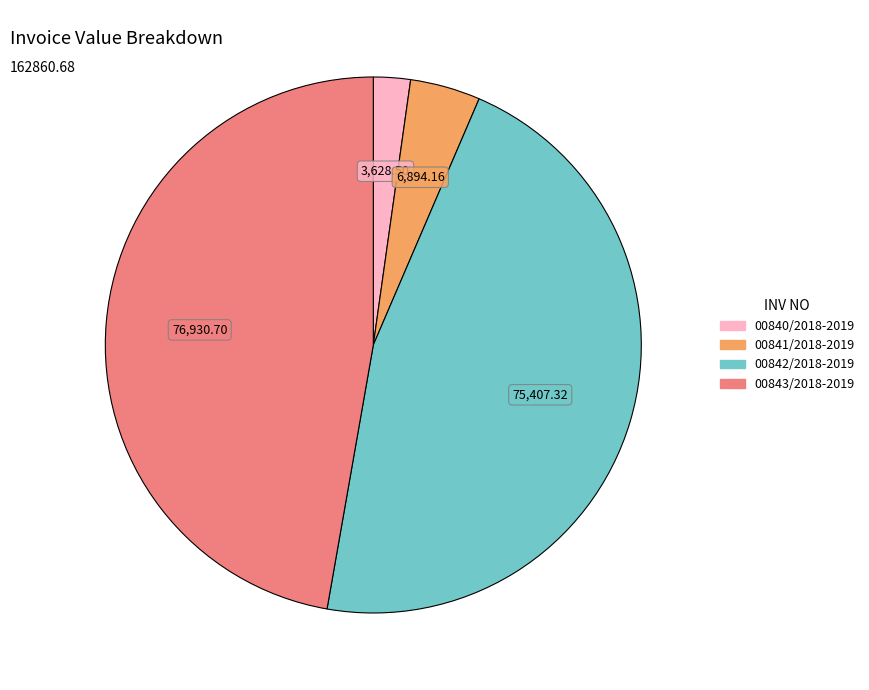

Rank the categories by value from lowest to highest.

00840/2018-2019, 00841/2018-2019, 00842/2018-2019, 00843/2018-2019